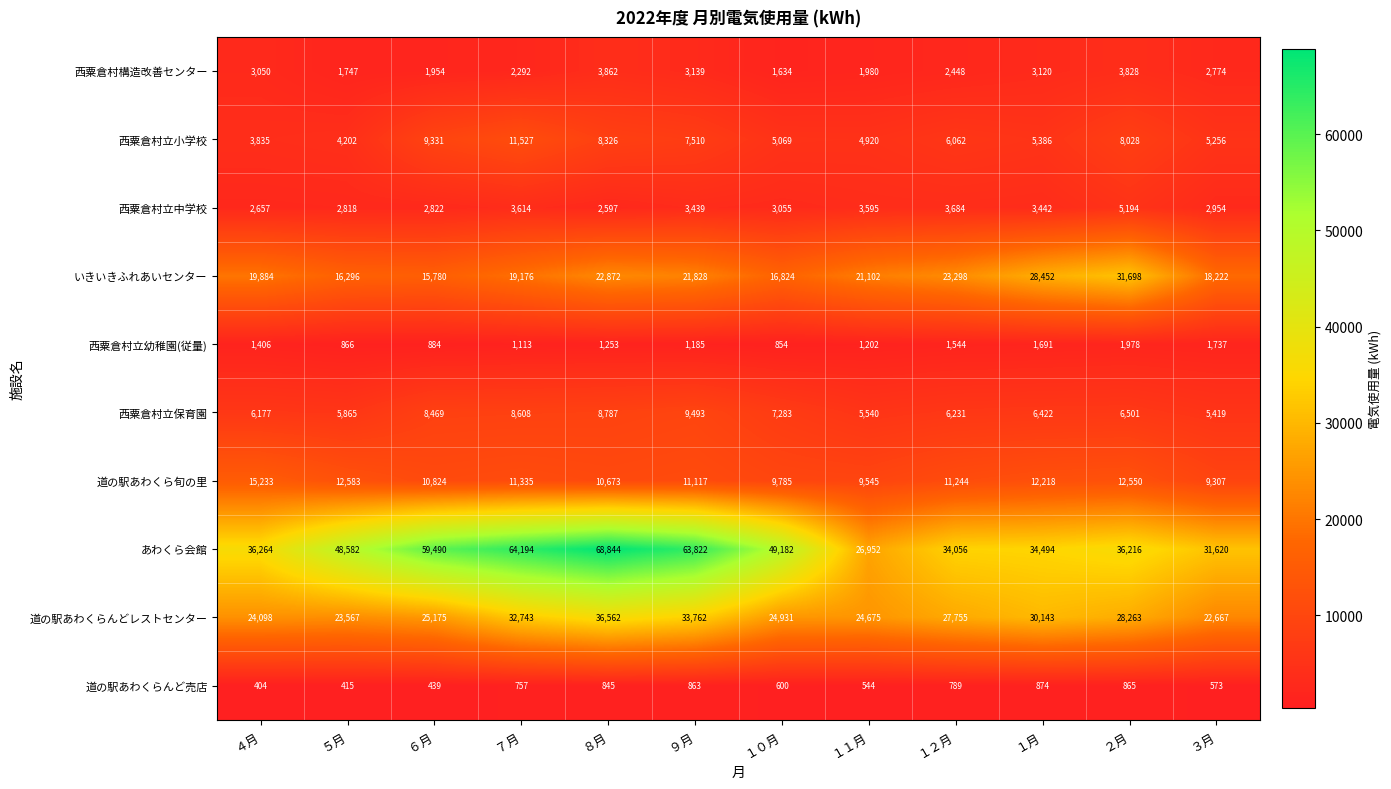

Which label corresponds to the largest value in the chart?

８月